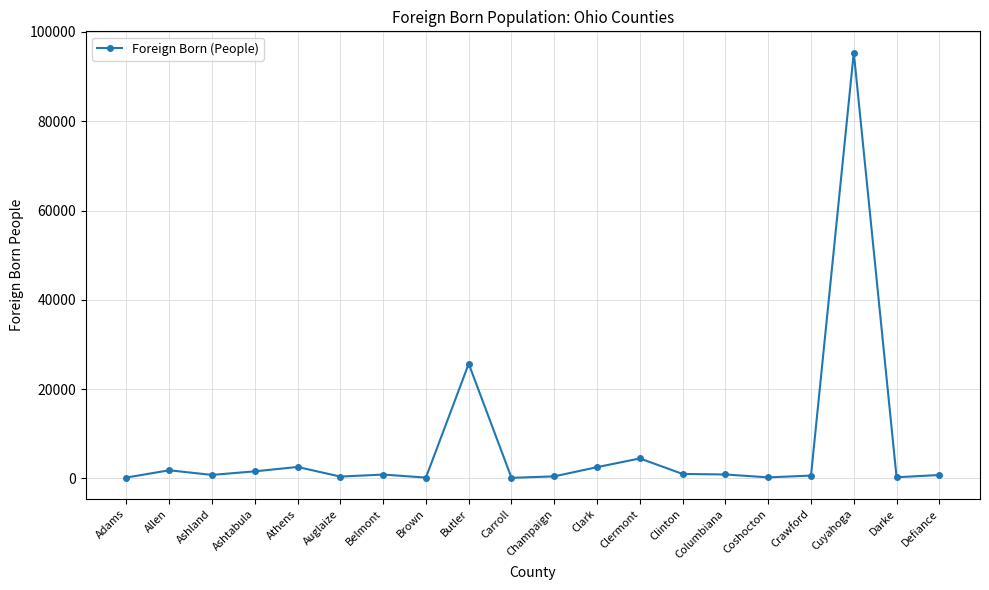

Where is the data nearest to the value 47744?

Butler